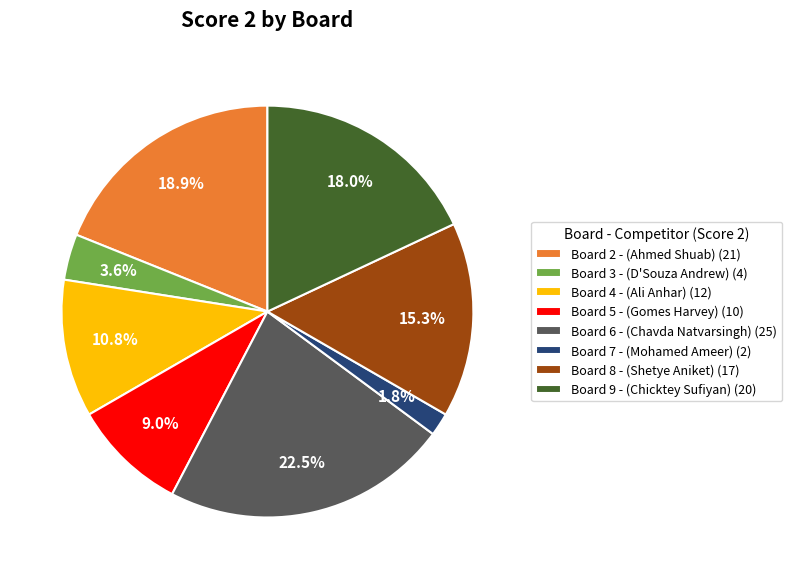

What is the largest slice in the pie chart?

Board 6 - (Chavda Natvarsingh) (25)